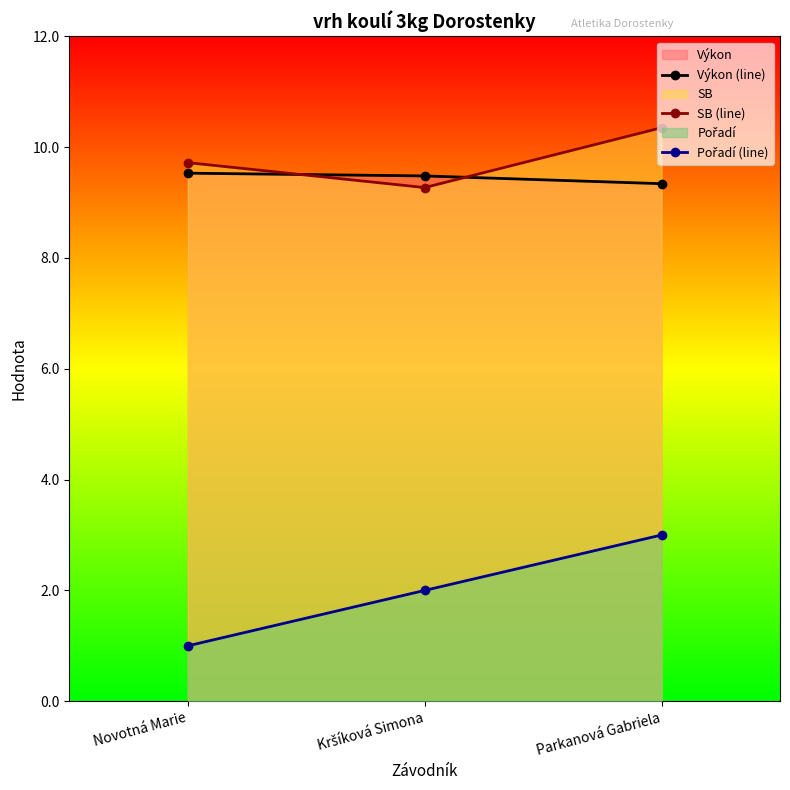

What is the label of the 2nd point from the right?

Kršíková Simona